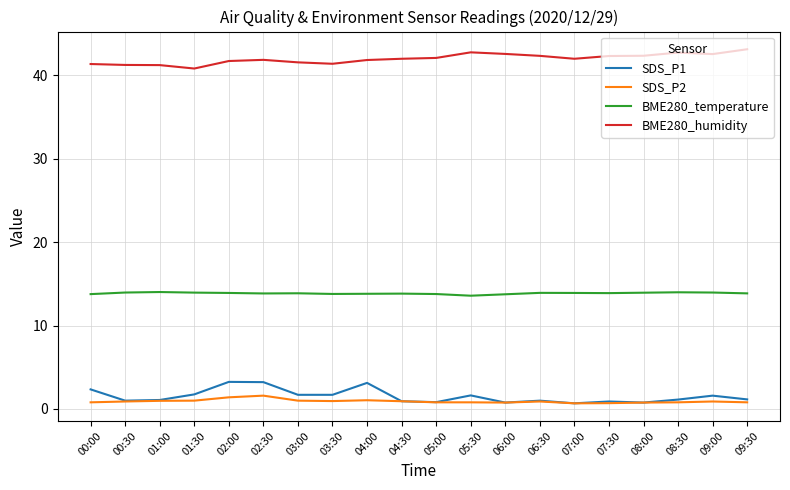

What is the difference between the highest and lowest values at 04:00?

40.8